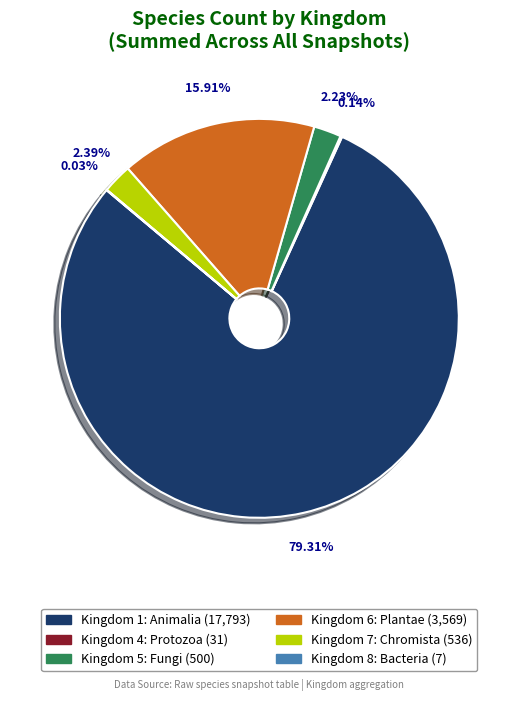

Is there a majority slice in this chart?

Yes